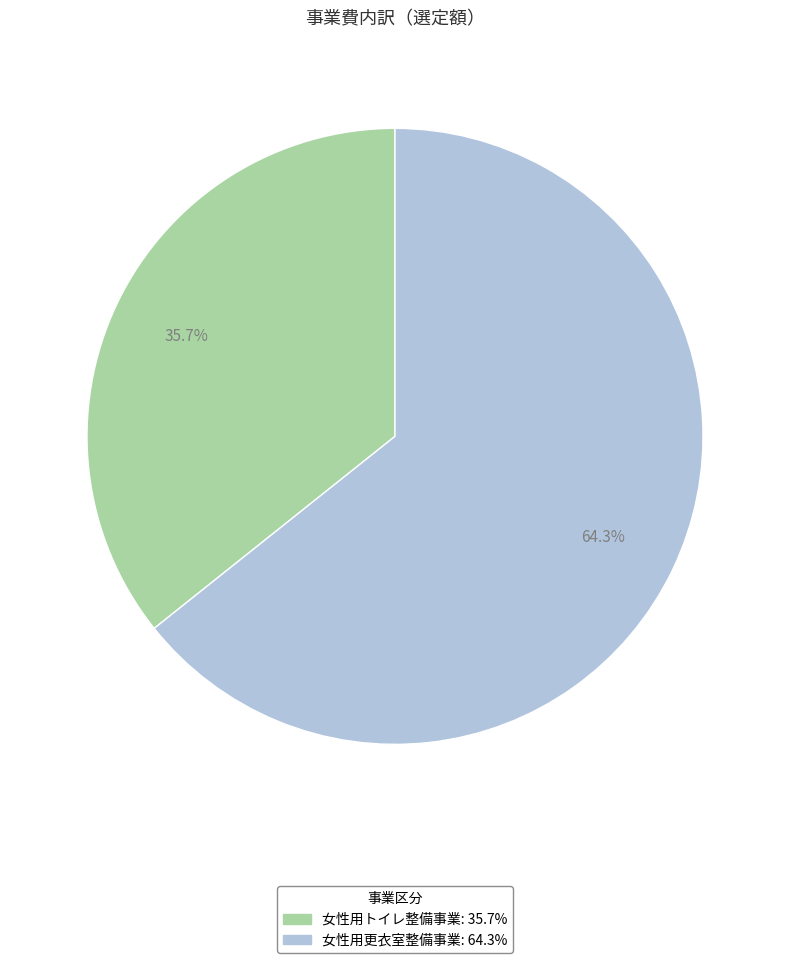

Does 女性用更衣室整備事業 account for over 50% of the chart?

Yes